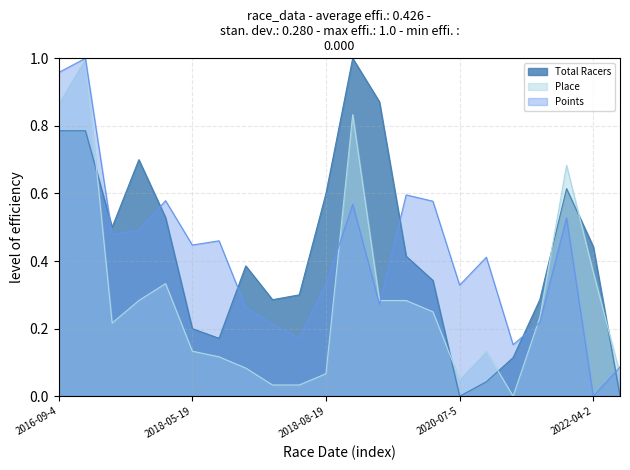

At which category does the chart reach its minimum across all series?

2020-07-5